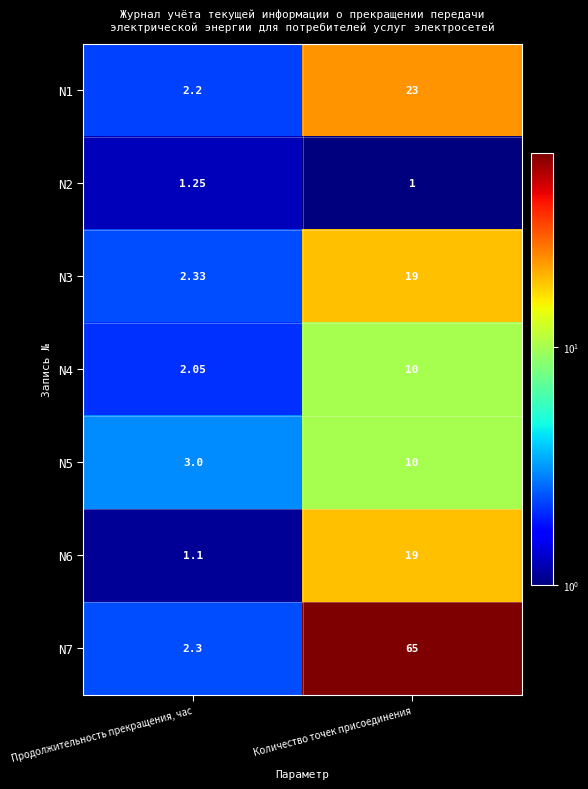

At which category is the sum across all series the highest?

Количество точек присоединения